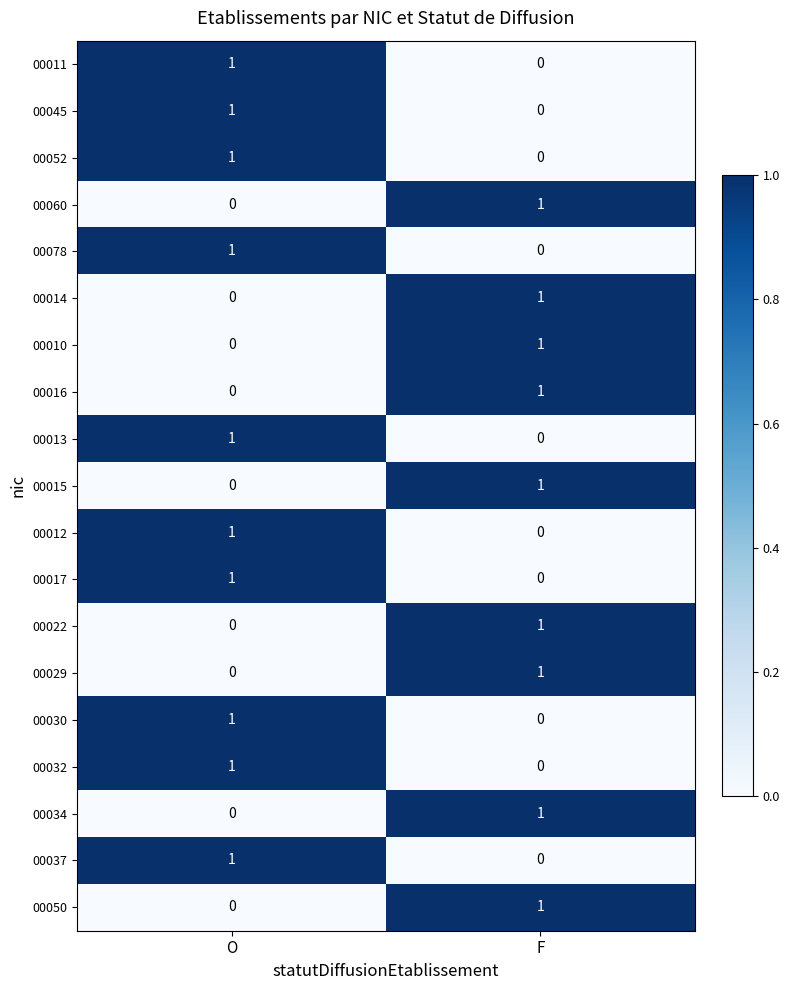

Which category has the lowest value in the 00029 series?

O